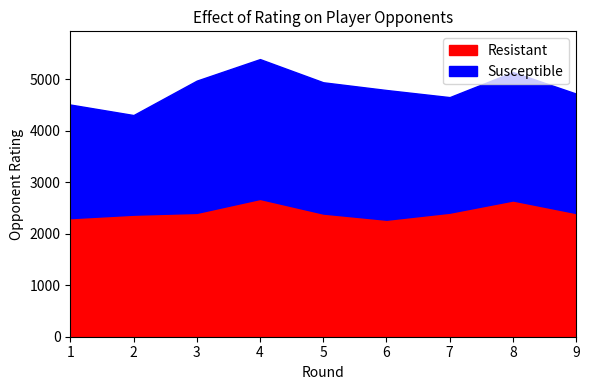

At which label is Resistant closest to 2473?

7